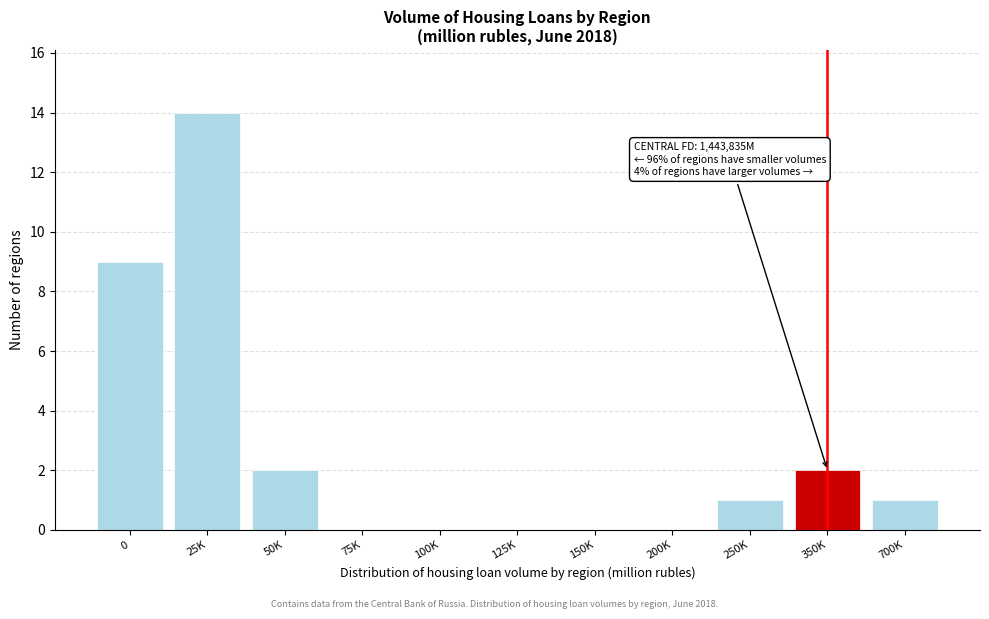

Reading left to right, what are all the values shown in this chart?

0=9	25K=14	50K=2	75K=0	100K=0	125K=0	150K=0	200K=0	250K=1	350K=2	700K=1